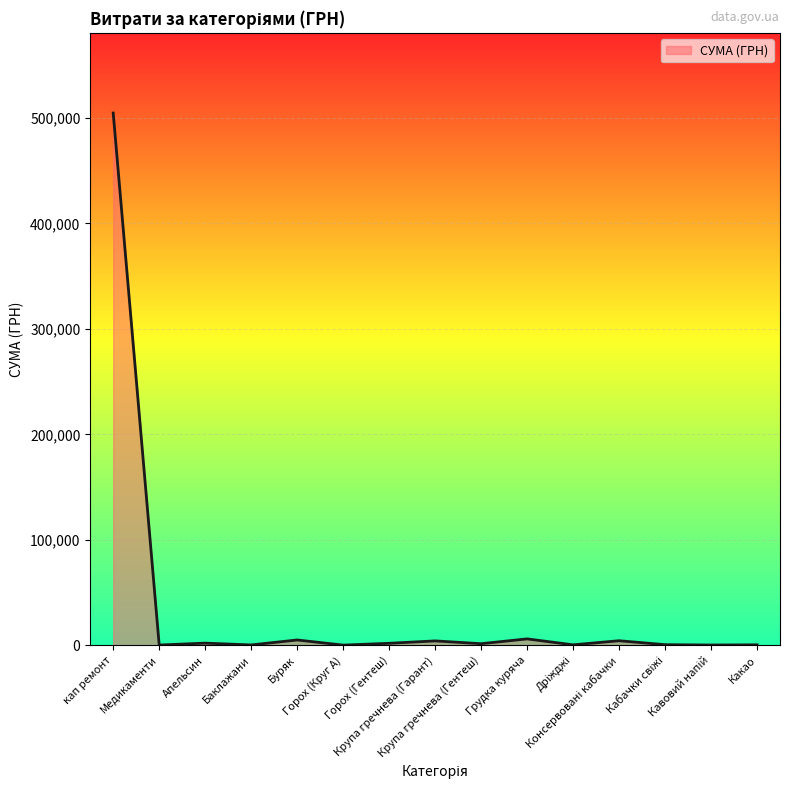

What is the greatest value displayed?

504670.2